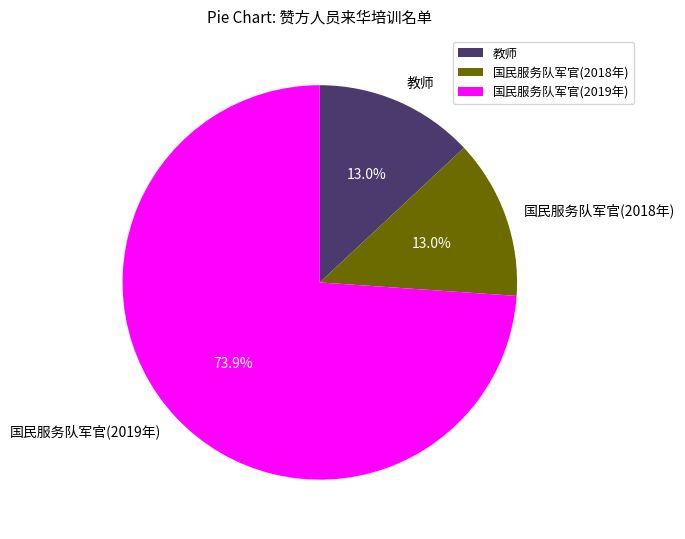

Do 教师 and 国民服务队军官(2018年) together represent more than half of the pie?

No